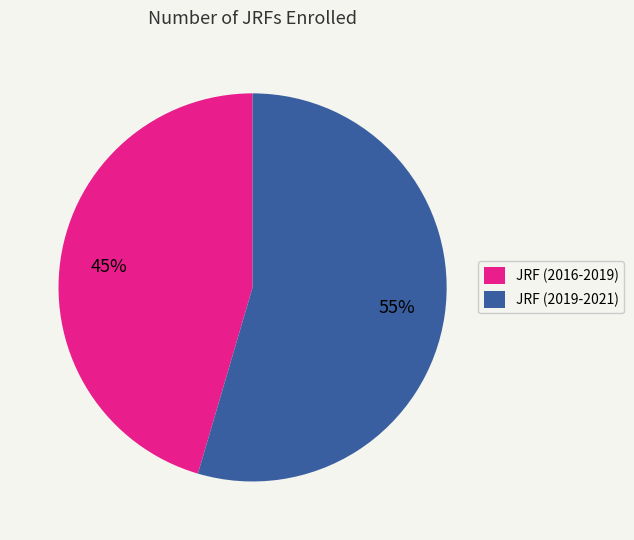

How many segments does this pie chart have?

2